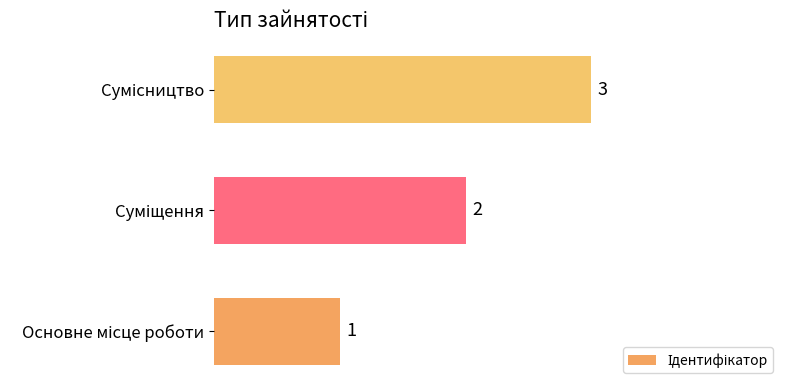

What is the maximum value shown in the chart?

3